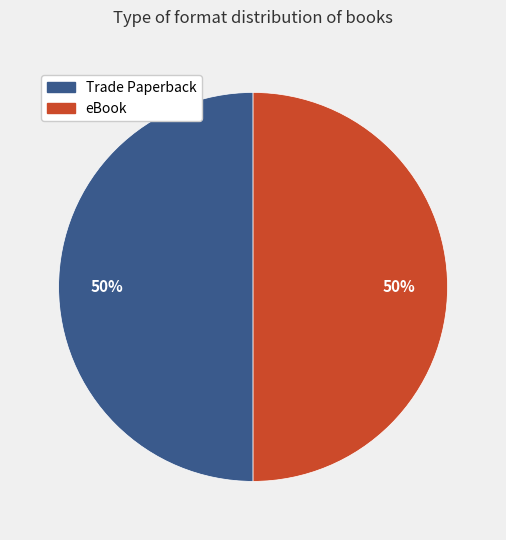

Is it true that Trade Paperback is 56% of the pie?

False